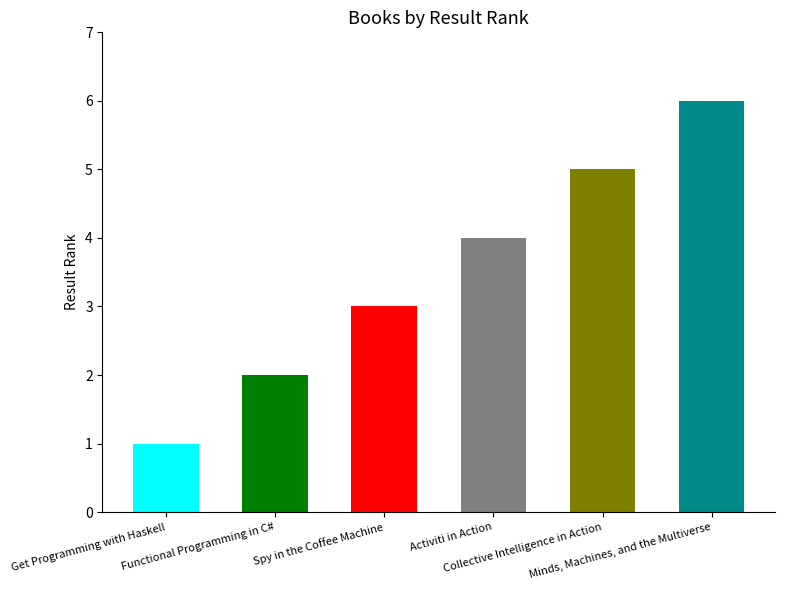

Rank the categories by value from highest to lowest.

Minds, Machines, and the Multiverse, Collective Intelligence in Action, Activiti in Action, Spy in the Coffee Machine, Functional Programming in C#, Get Programming with Haskell